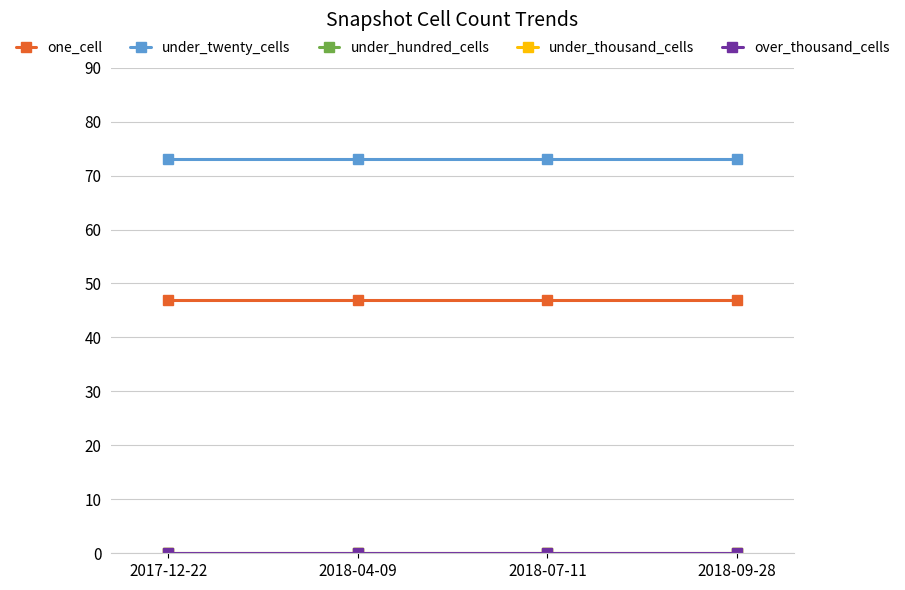

The one_cell series shows 47 at 2018-04-09. True or false?

True